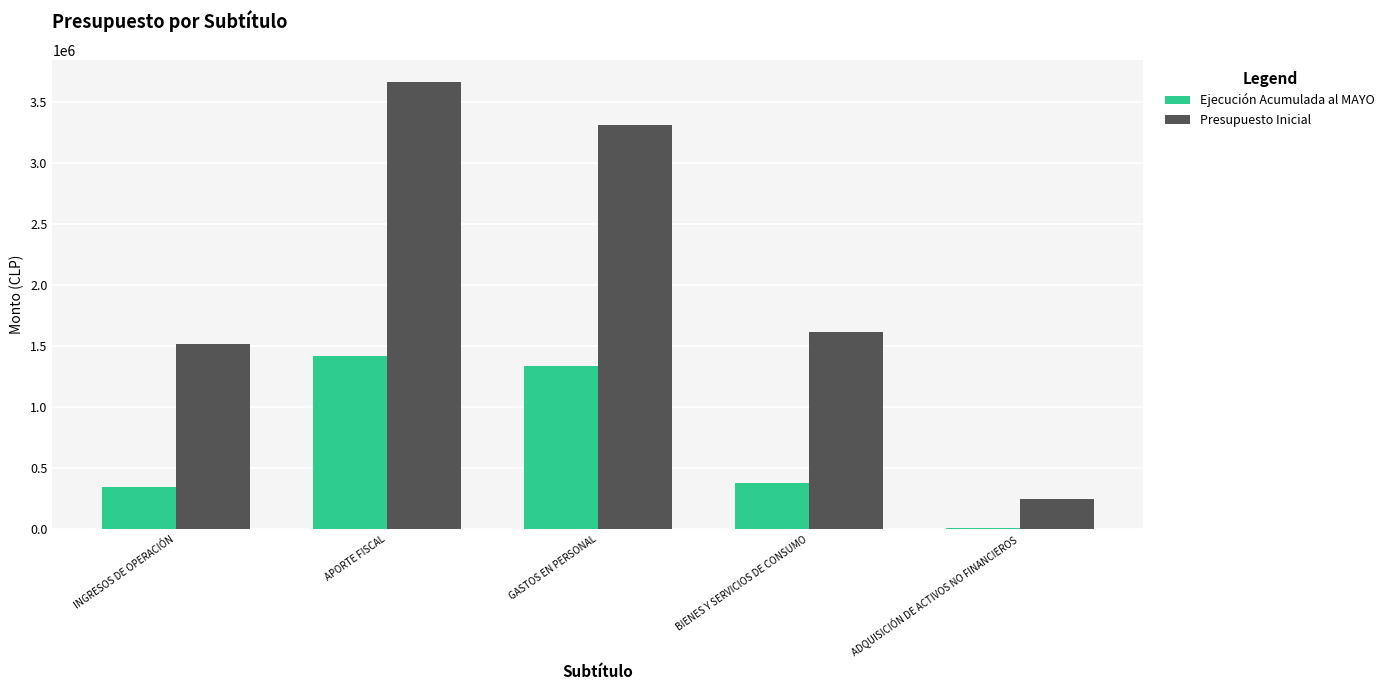

How many data points does each series have?

5